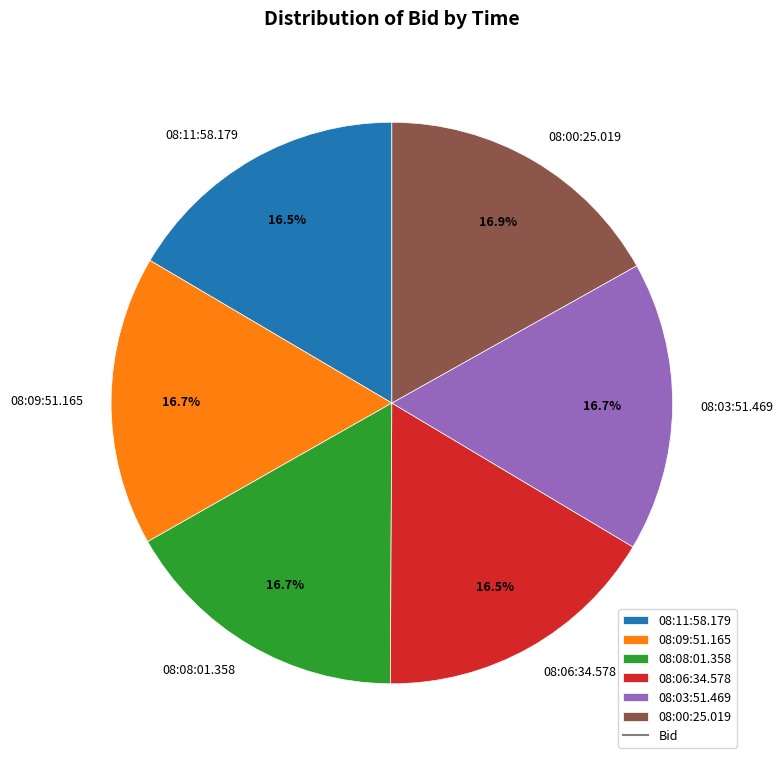

Does 08:11:58.179 represent more than half of the total?

No